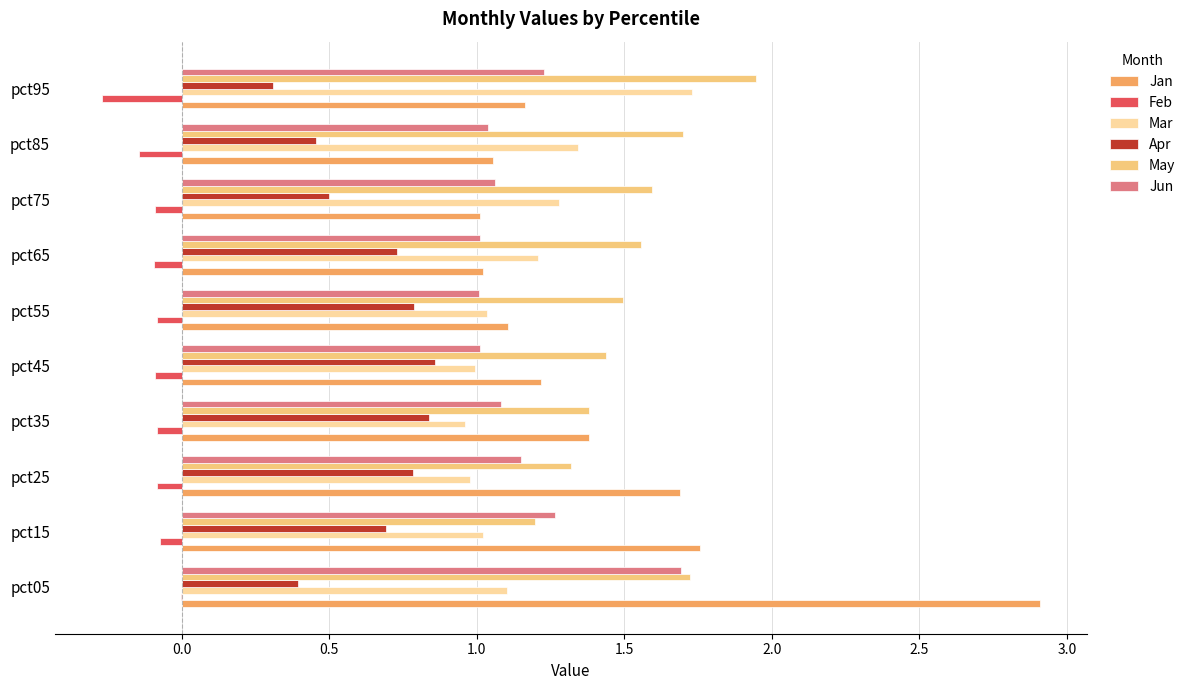

Between pct05 and pct35, which series saw the biggest shift?

Jan